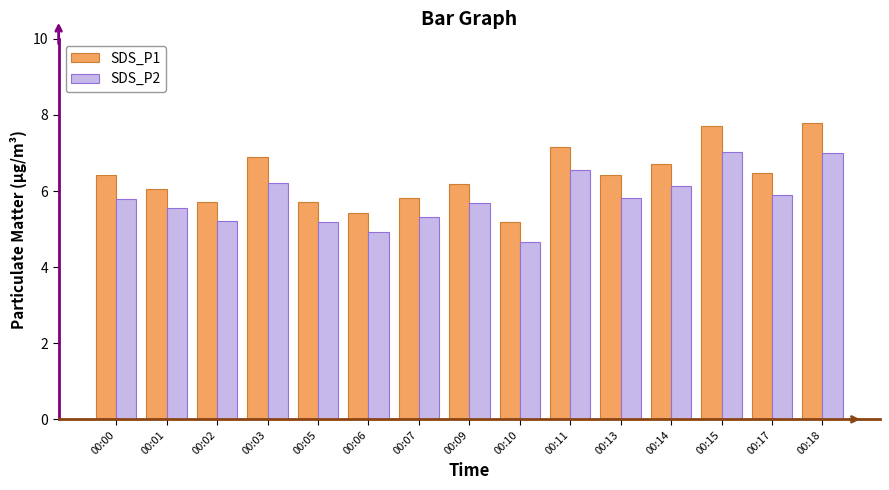

Rank the series by their average value, from highest to lowest.

SDS_P1, SDS_P2